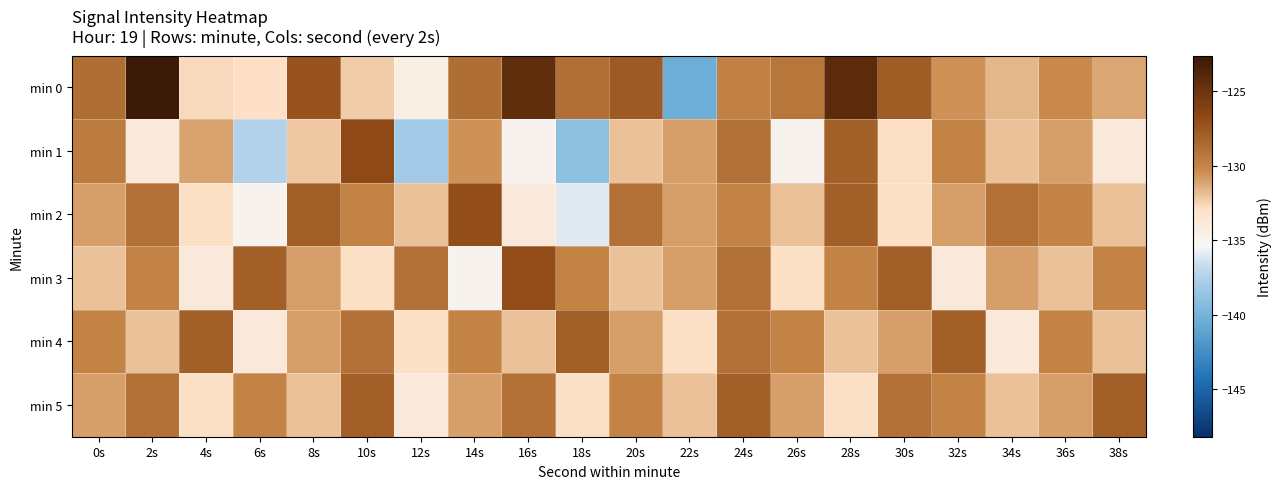

Which series has the largest total across all categories?

min 0